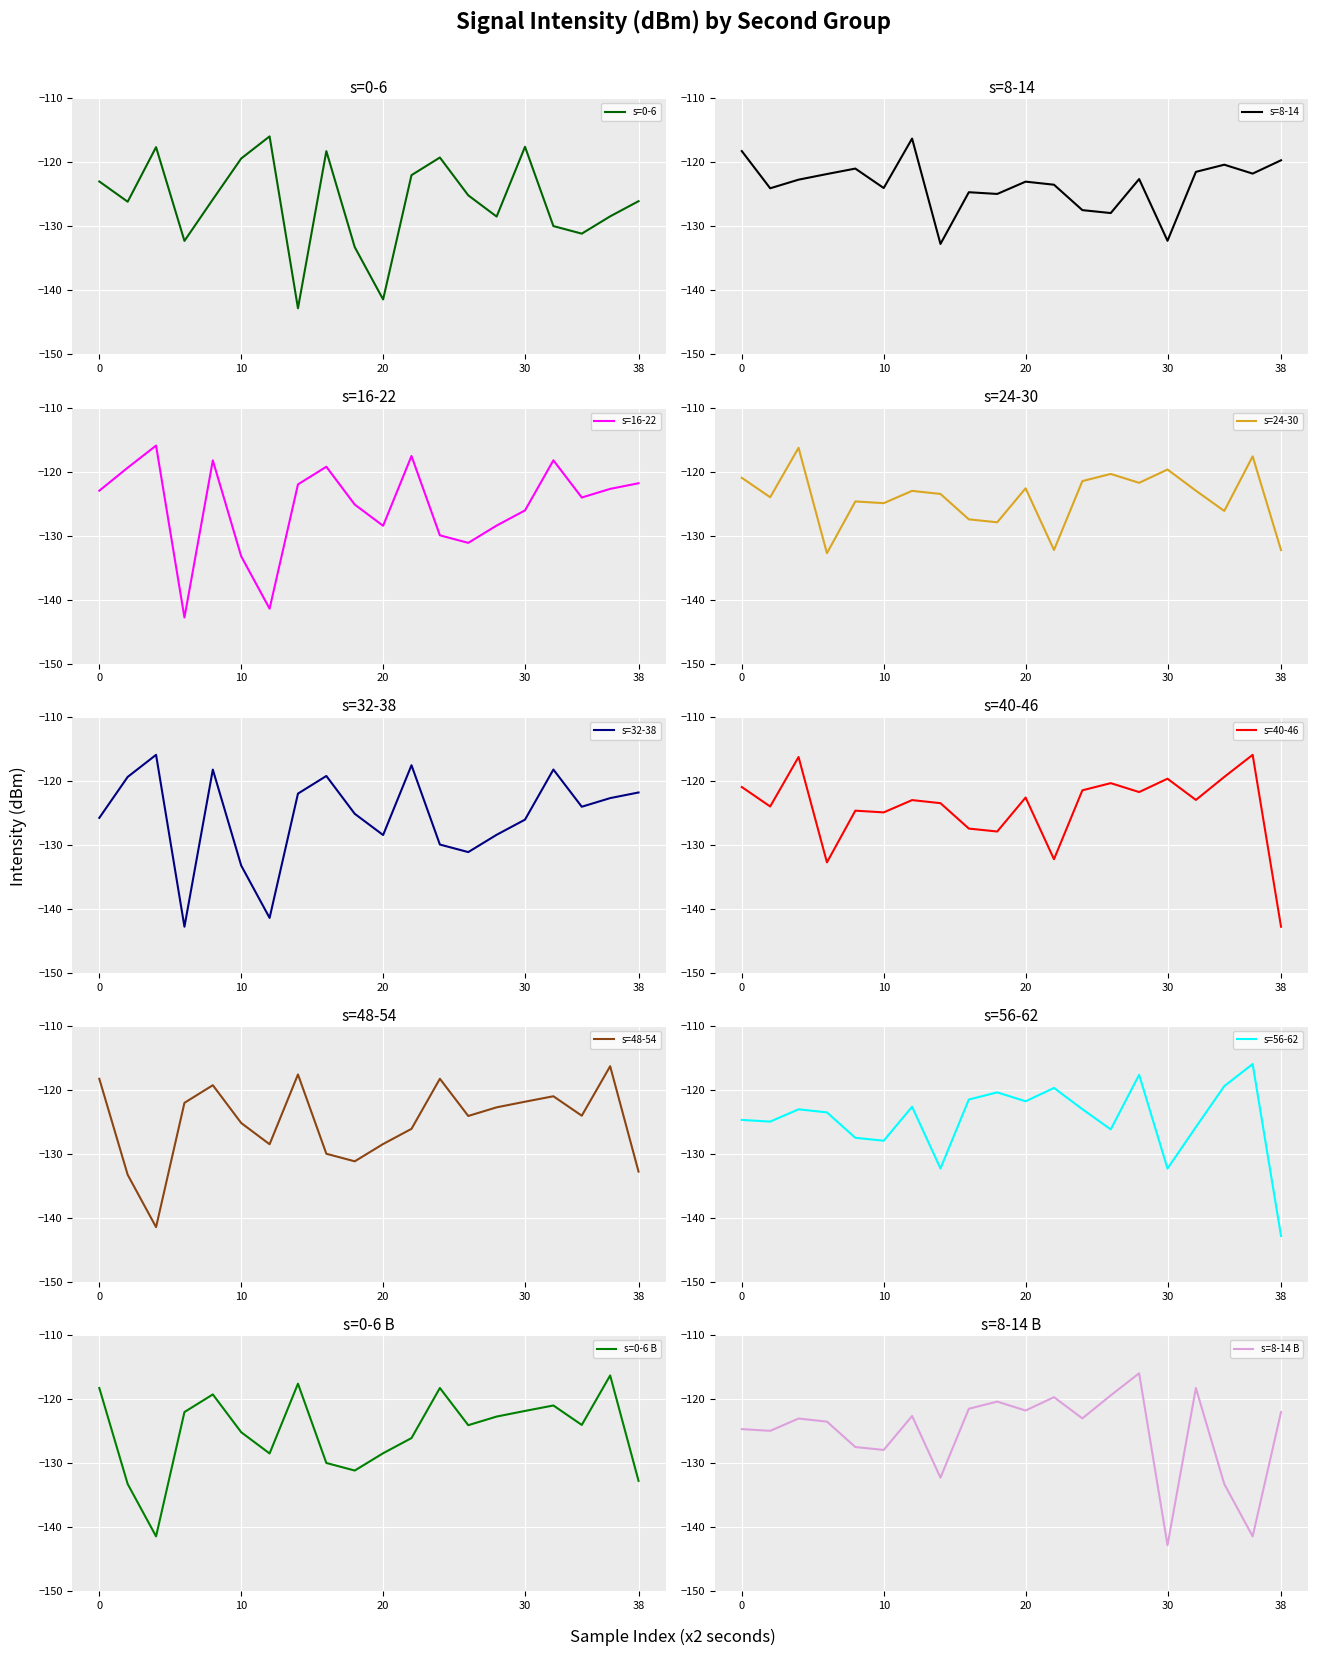

The 0:00-0:10 min series shows -214.5 at 22. True or false?

False